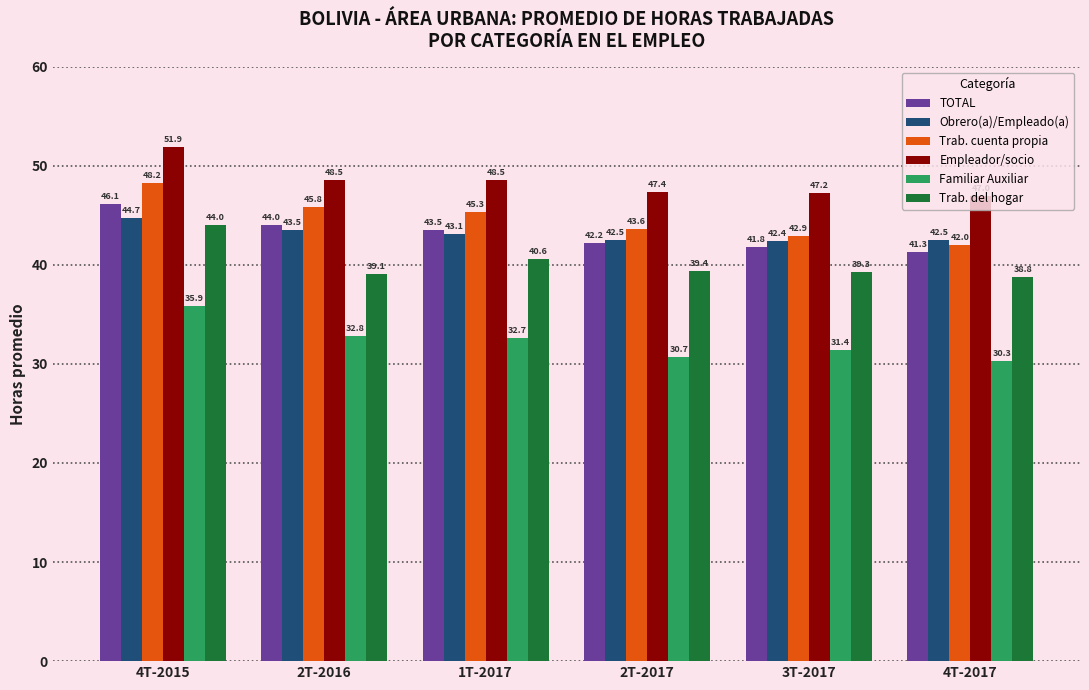

Where does the Trab. del hogar series first go above 39?

4T-2015